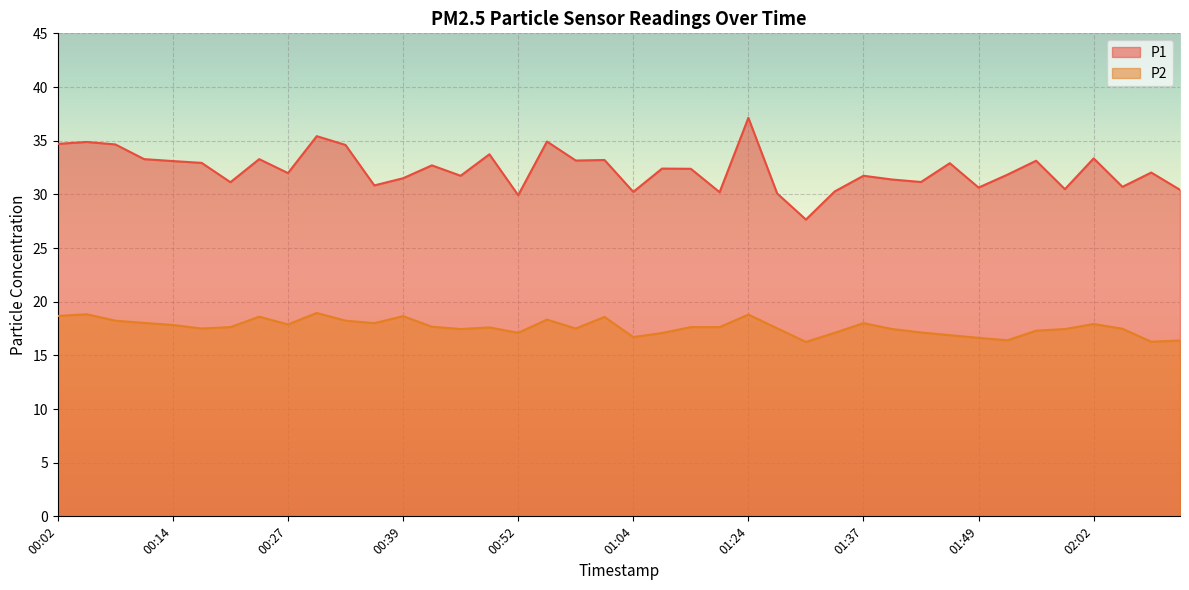

What is the spread (max minus min) of values at 02:08?

15.8